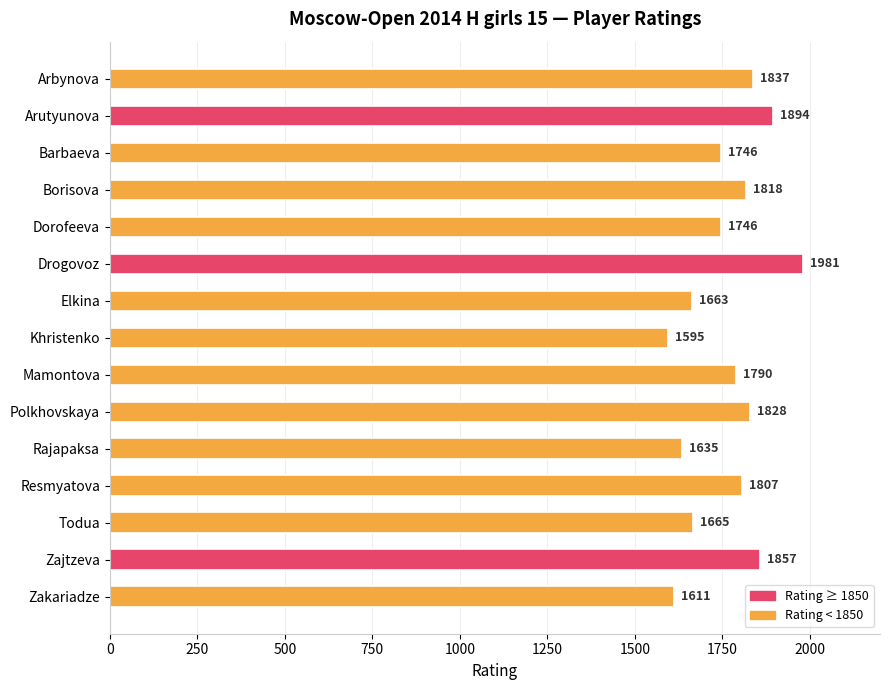

Reading bottom to top, list all the values displayed in this chart.

1611	1857	1665	1807	1635	1828	1790	1595	1663	1981	1746	1818	1746	1894	1837